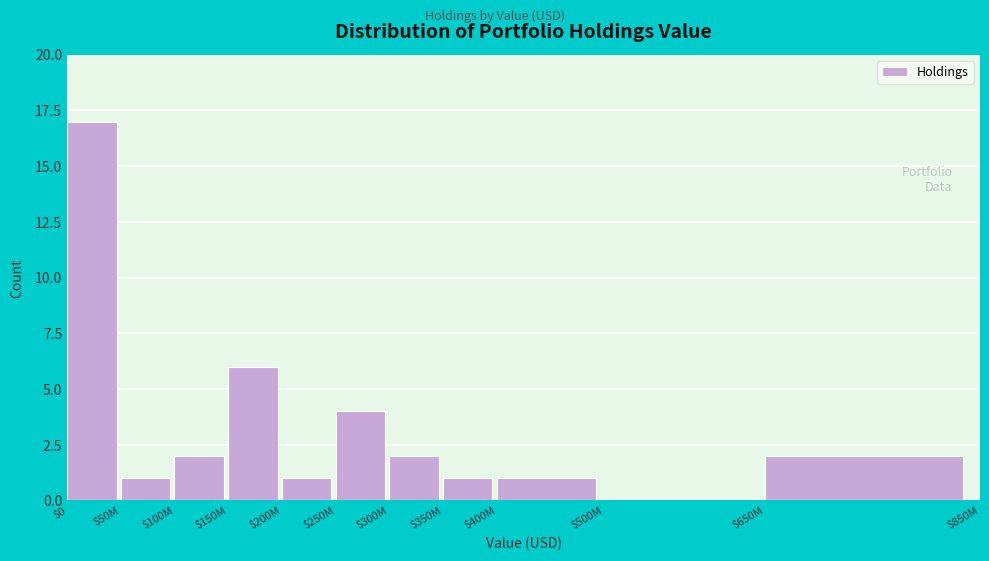

Where is the data nearest to the value 8?

$150M